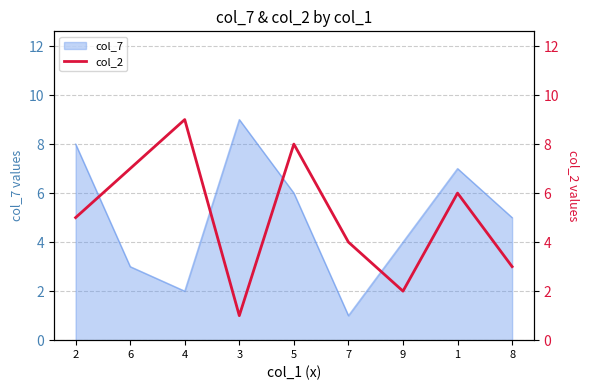

Is it true that the value at 7 is 4?

True